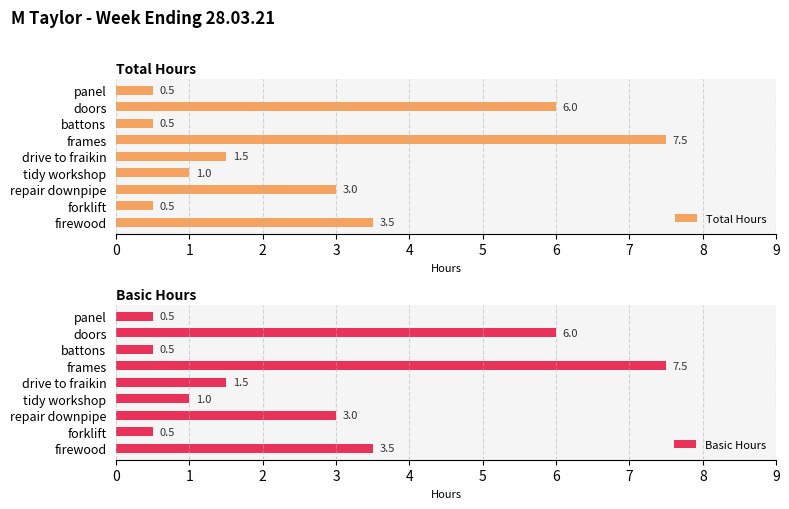

Reading left to right, transcribe all the data shown in this chart.

Total Hours: 0.5	6.0	0.5	7.5	1.5	1.0	3.0	0.5	3.5
Basic Hours: 0.5	6.0	0.5	7.5	1.5	1.0	3.0	0.5	3.5